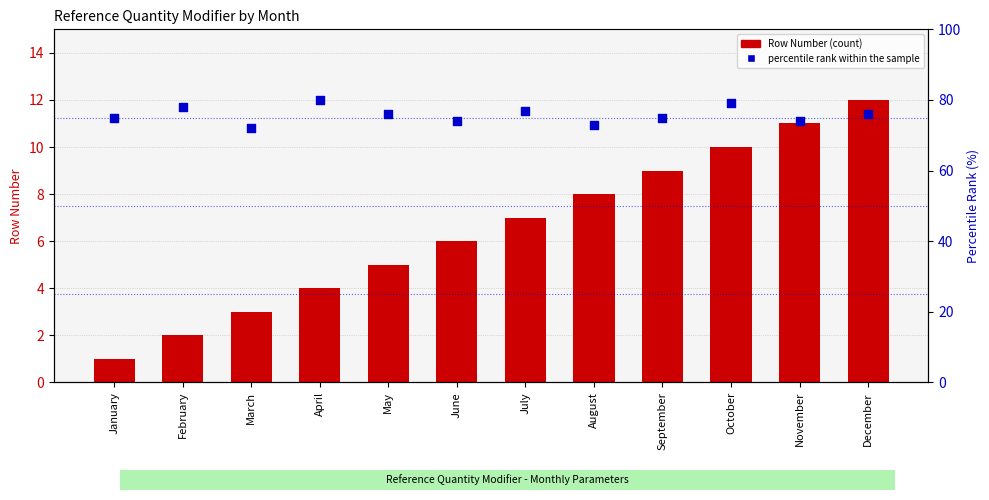

Which series contains the highest Y value?

percentile rank within the sample